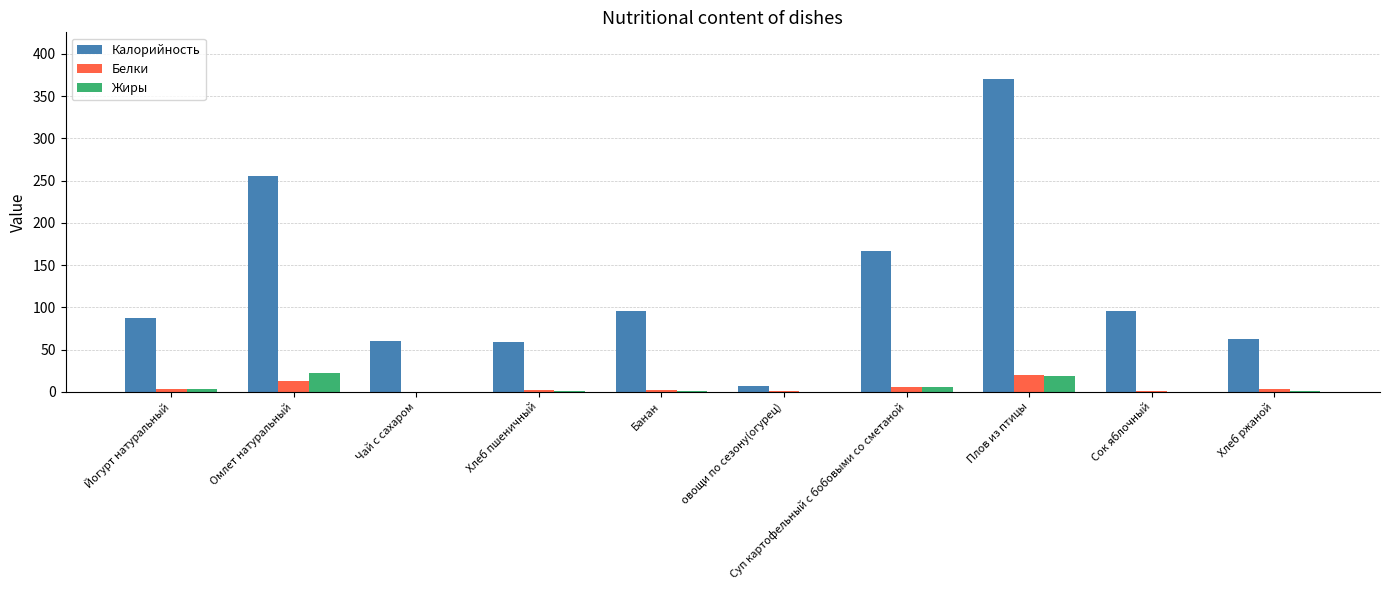

Which series has the largest range (max minus min)?

Калорийность